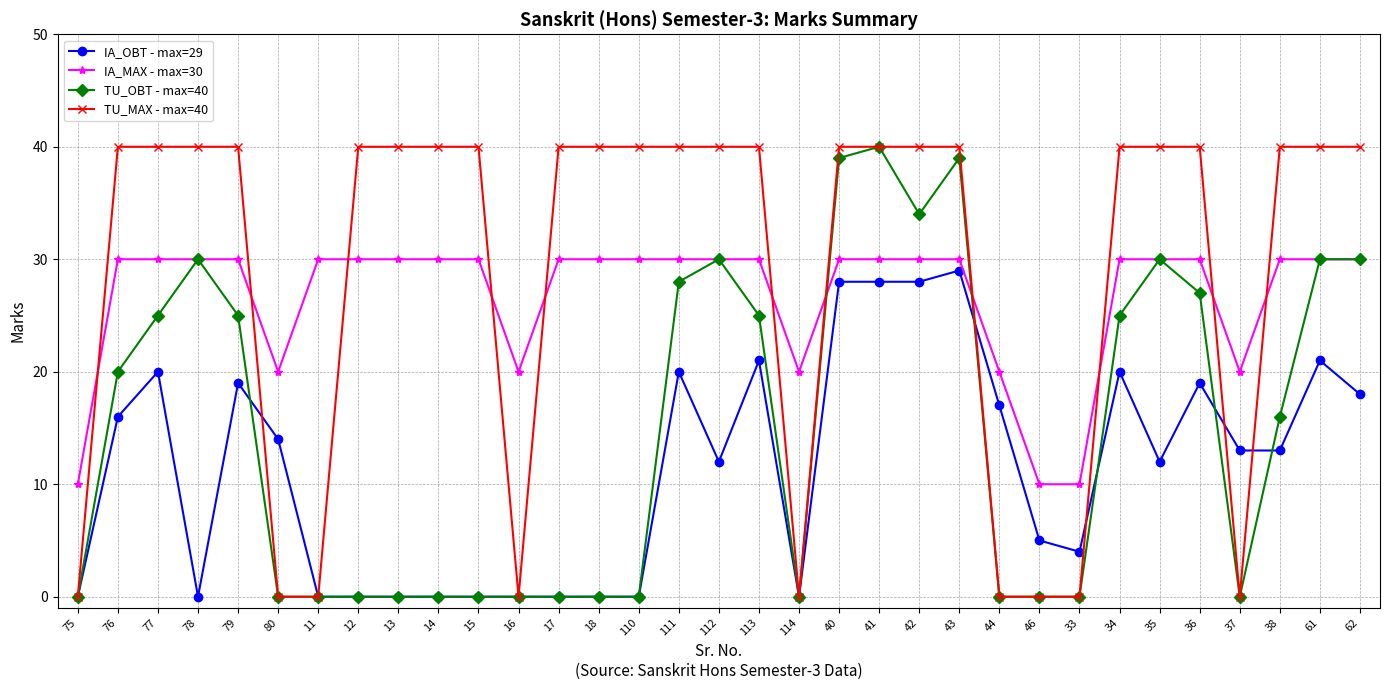

What position from the right is 80?

28